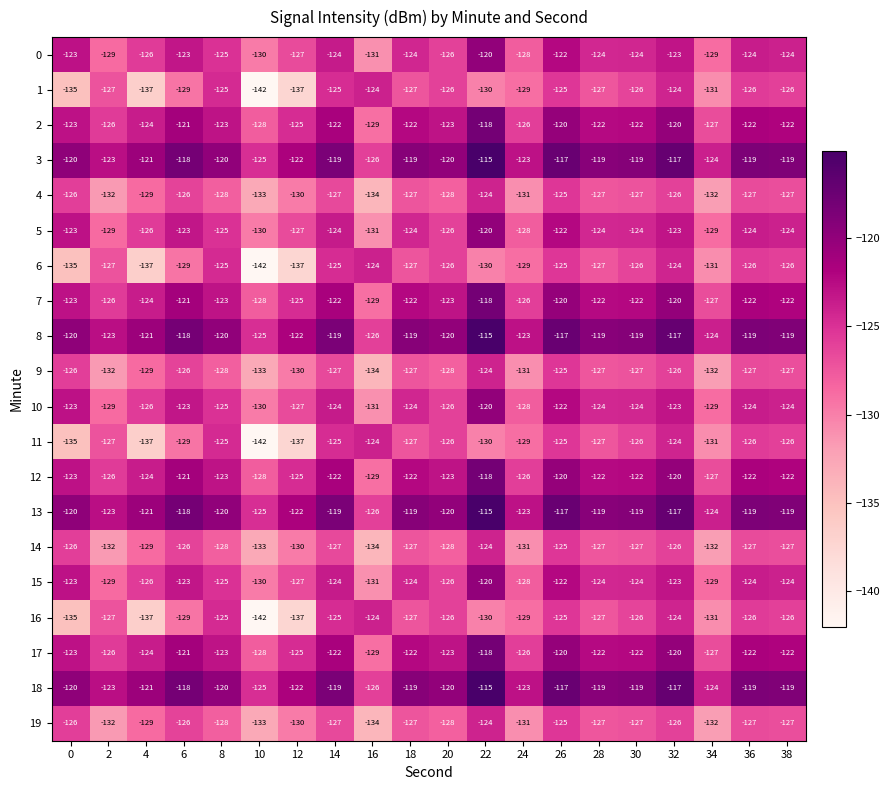

Which category has the lowest value across all series?

10